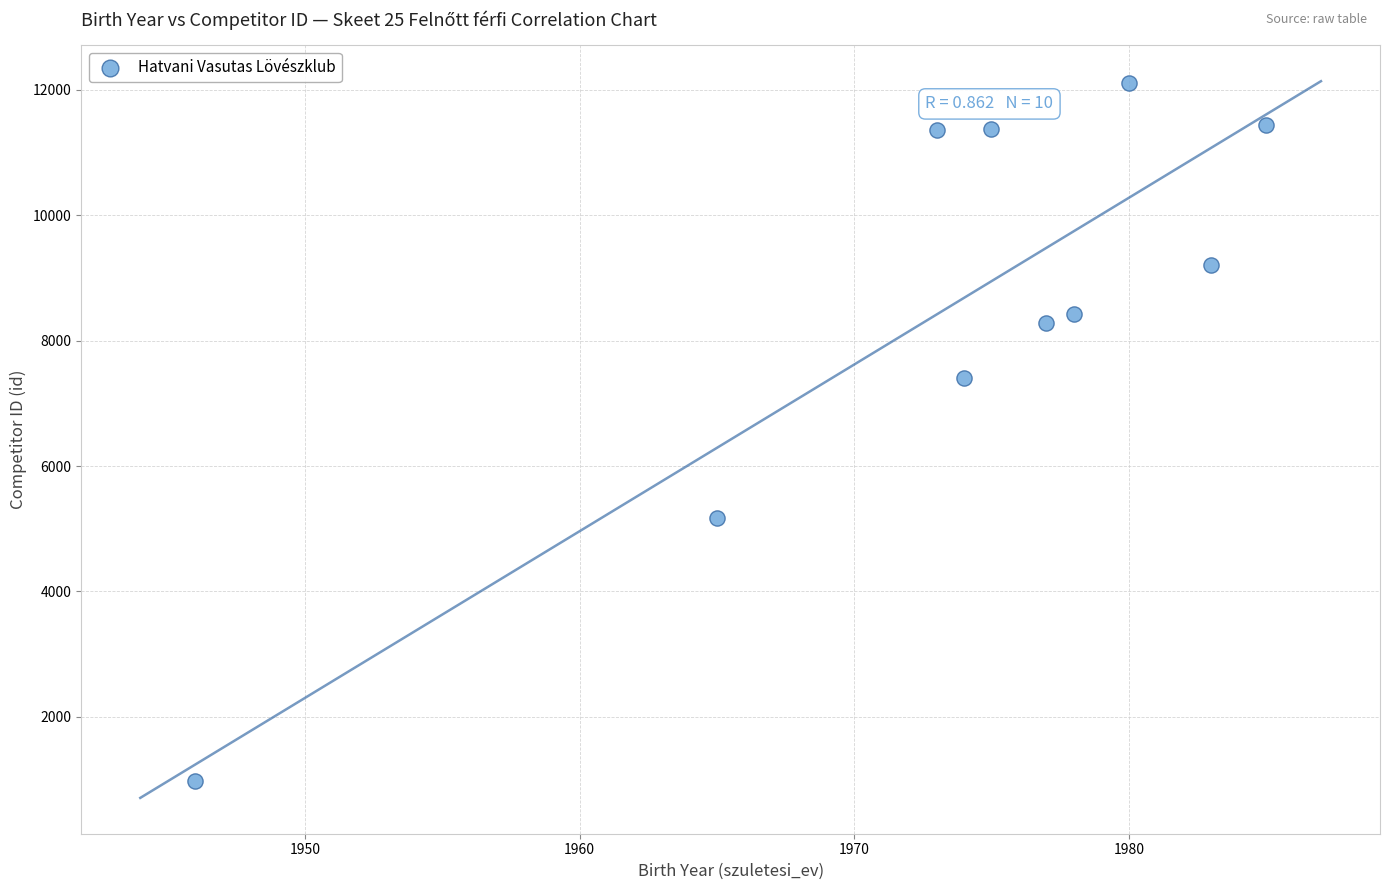

What is the range of X values (max minus min)?

39